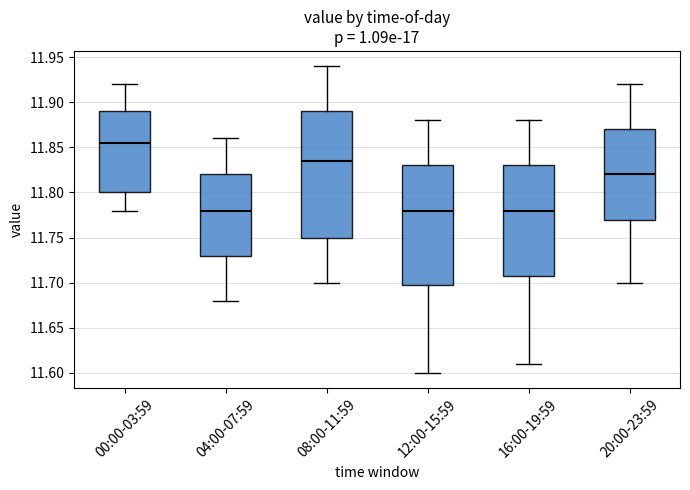

Reading left to right, read every box against the y-axis: the position of its median line, the range the box covers, and the ends of its whiskers. The values are not printed on the chart, so give them approximately, as read against the axis.

00:00-03:59: median 11.855, box 11.800 to 11.890, whiskers 11.780 to 11.920
04:00-07:59: median 11.780, box 11.730 to 11.820, whiskers 11.680 to 11.860
08:00-11:59: median 11.835, box 11.750 to 11.890, whiskers 11.700 to 11.940
12:00-15:59: median 11.780, box 11.700 to 11.830, whiskers 11.600 to 11.880
16:00-19:59: median 11.780, box 11.710 to 11.830, whiskers 11.610 to 11.880
20:00-23:59: median 11.820, box 11.770 to 11.870, whiskers 11.700 to 11.920